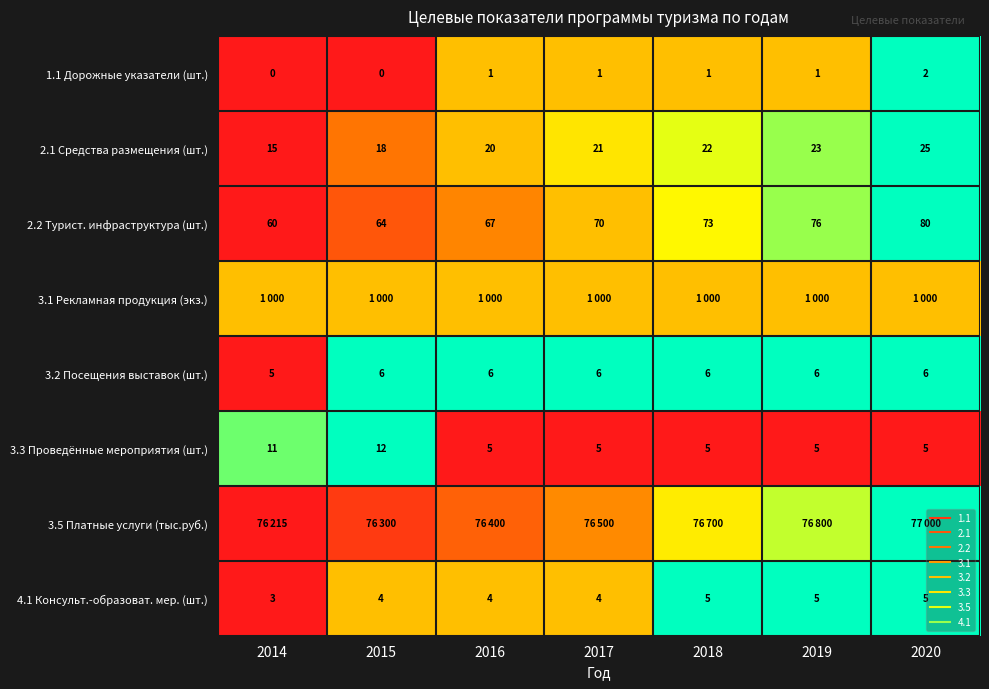

Rank the categories by 4.1 Консульт.-образоват. мер. (шт.) value from highest to lowest.

2018, 2019, 2020, 2015, 2016, 2017, 2014